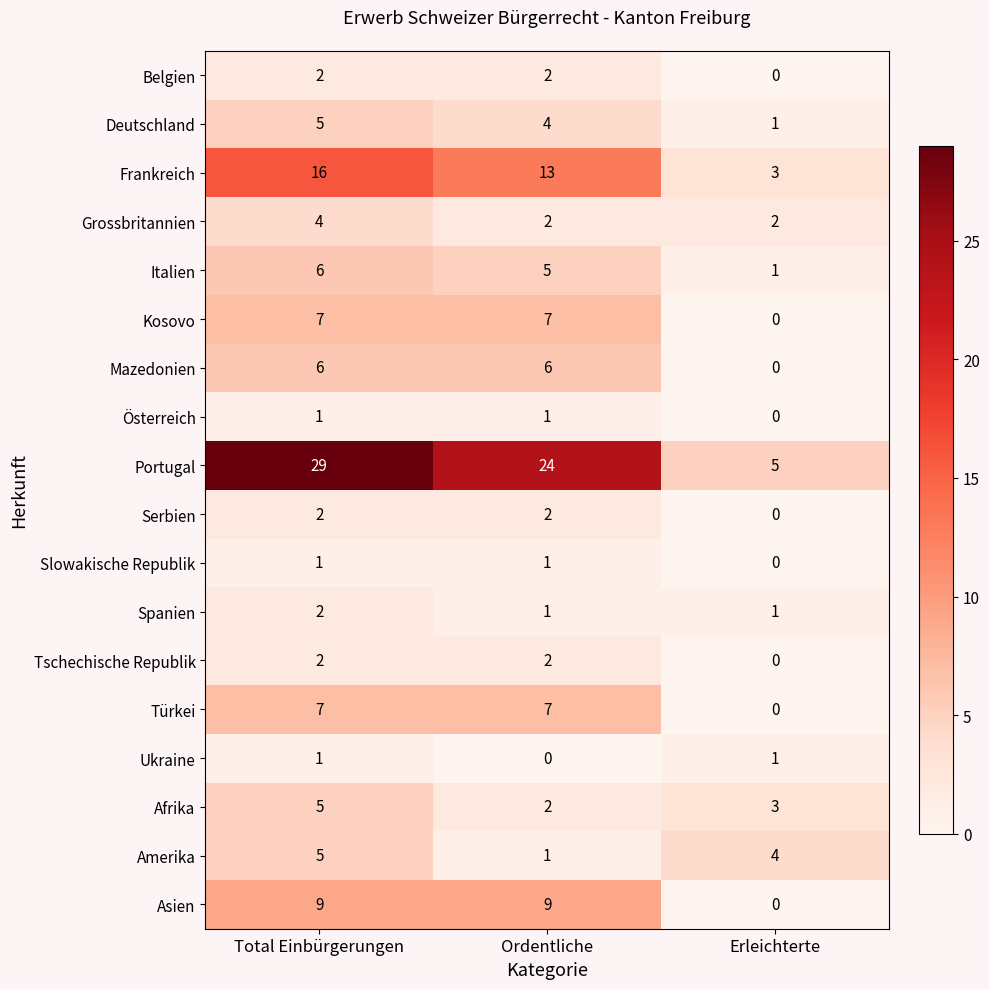

What is the total value across all series at Erleichterte?

21